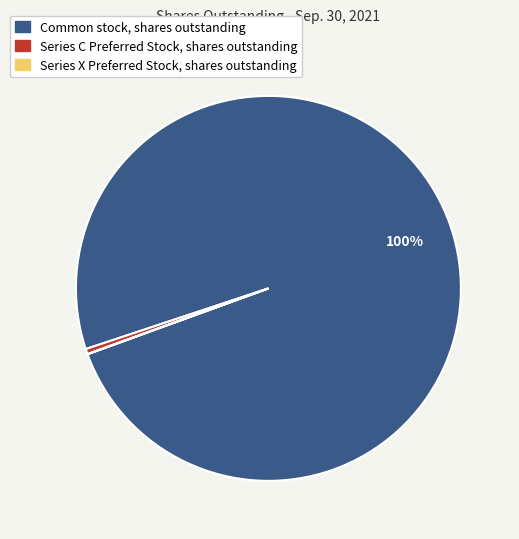

To the nearest percent, what is the difference between the largest and smallest slice percentages?

100%